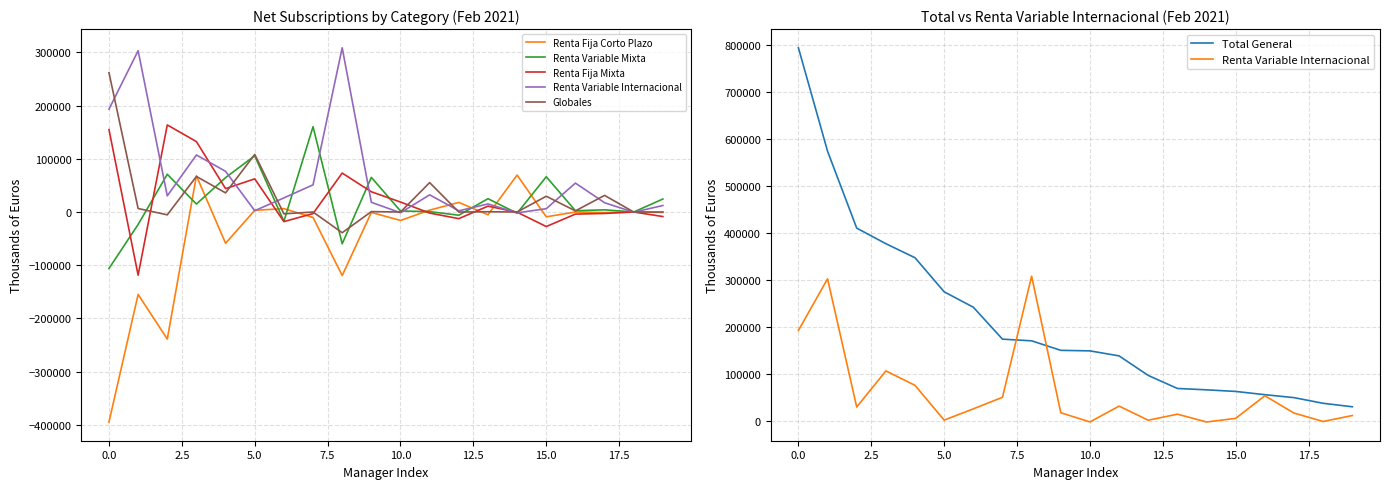

True or false: Total General has more than 2 points higher than both neighbors.

False